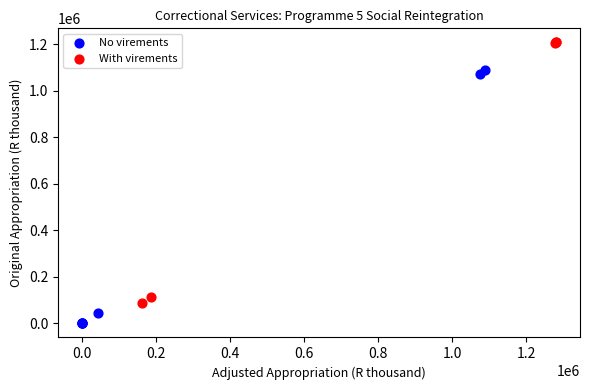

What are all the series names shown in the legend?

No virements, With virements